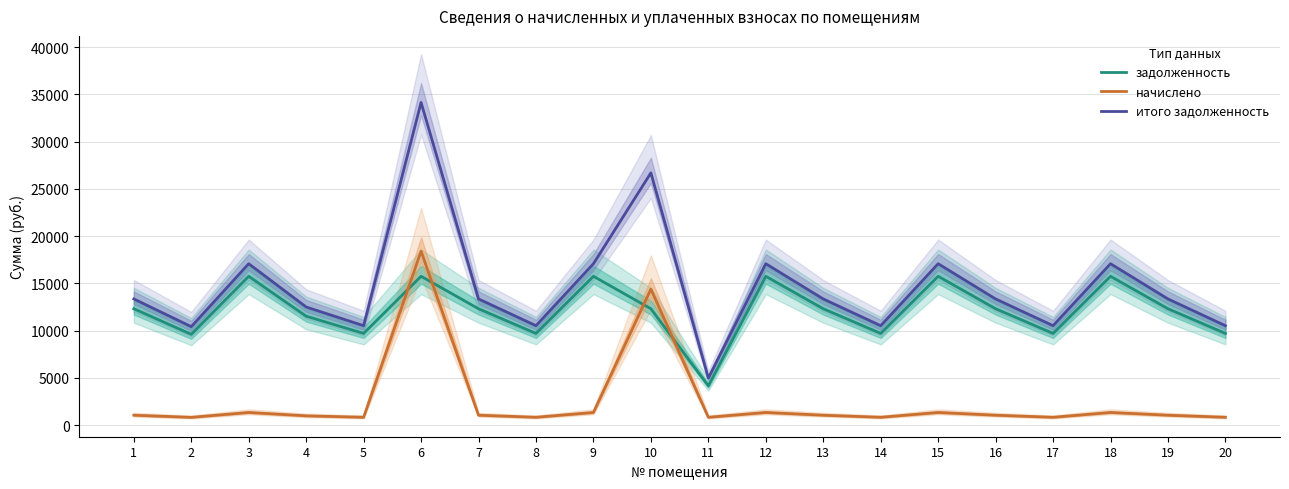

What is the difference between the maximum and minimum values in the начислено series?

17590.8